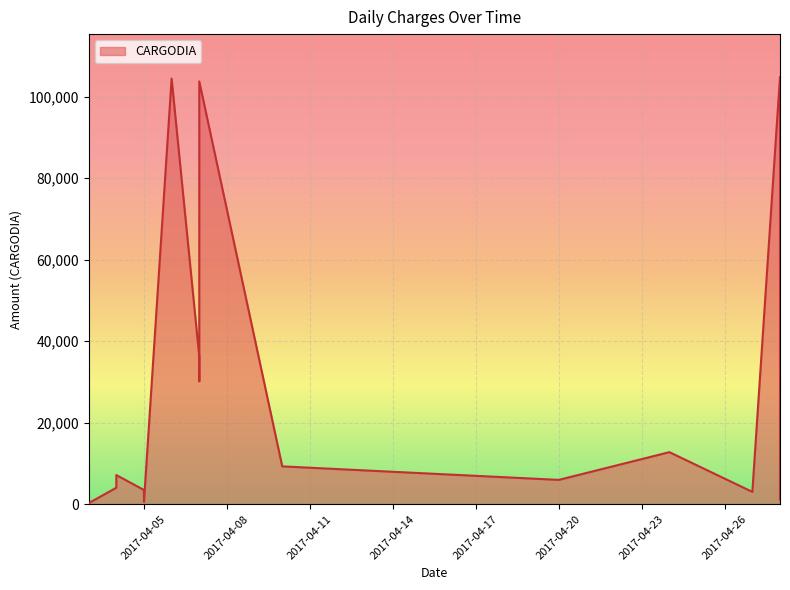

How many values exceed 7140?

8